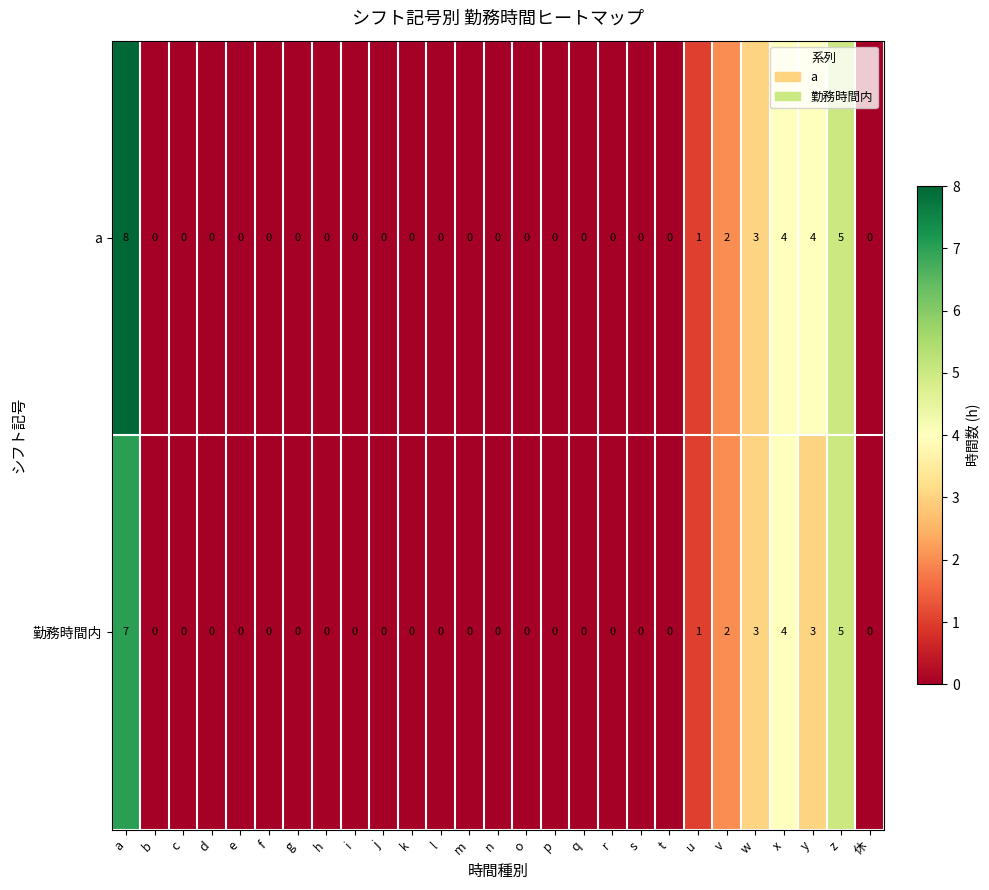

At which category is the sum across all series the highest?

a